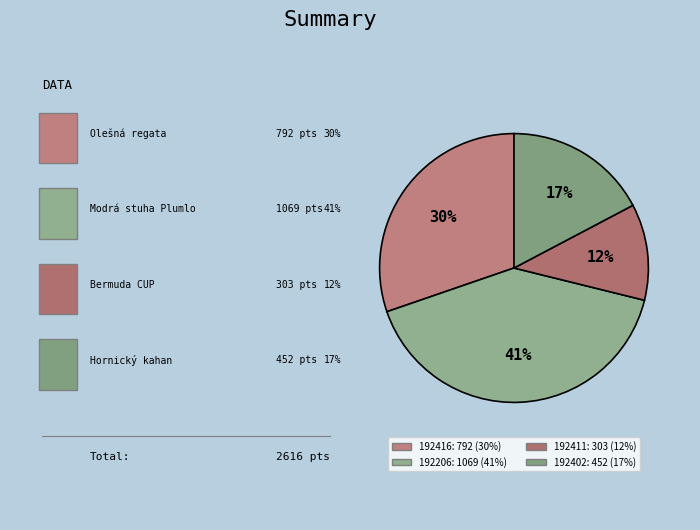

Which slice is the largest?

192206